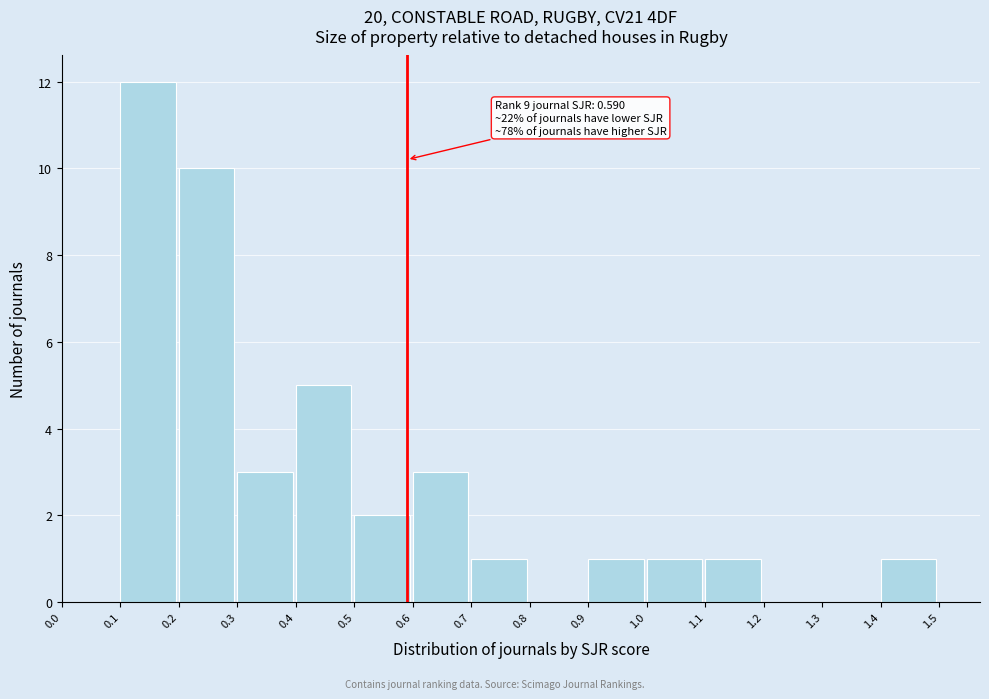

Over which range of the x-axis is the bar tallest?

0.1 to 0.2